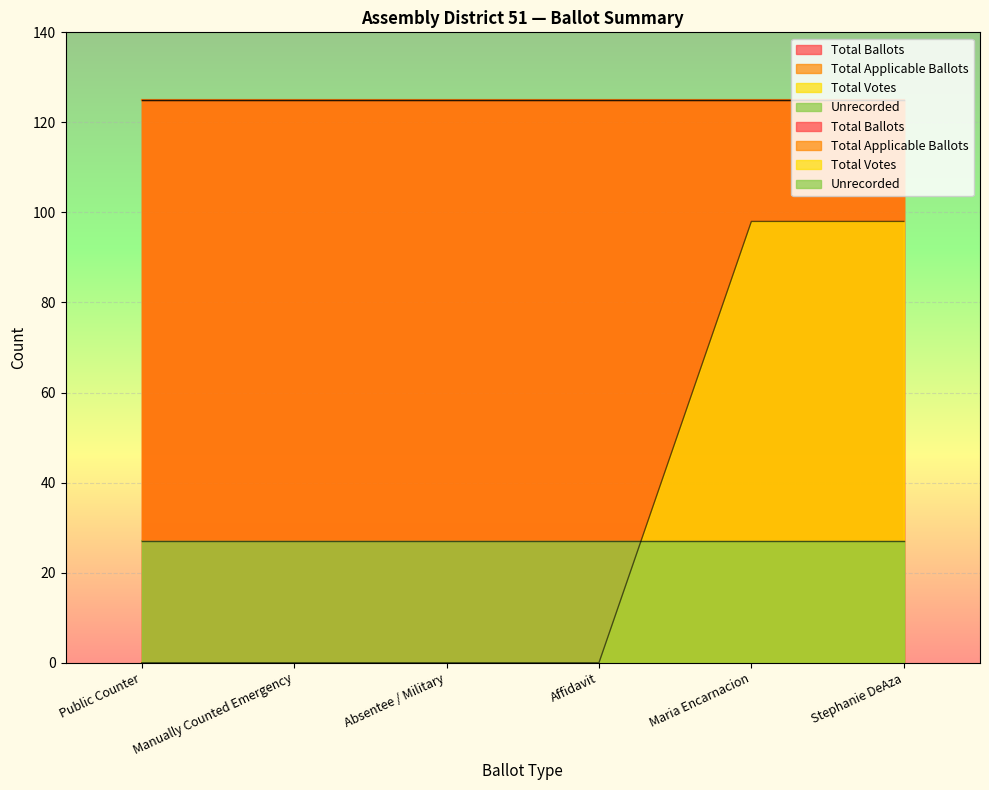

At how many categories does at least one series exceed 82?

6